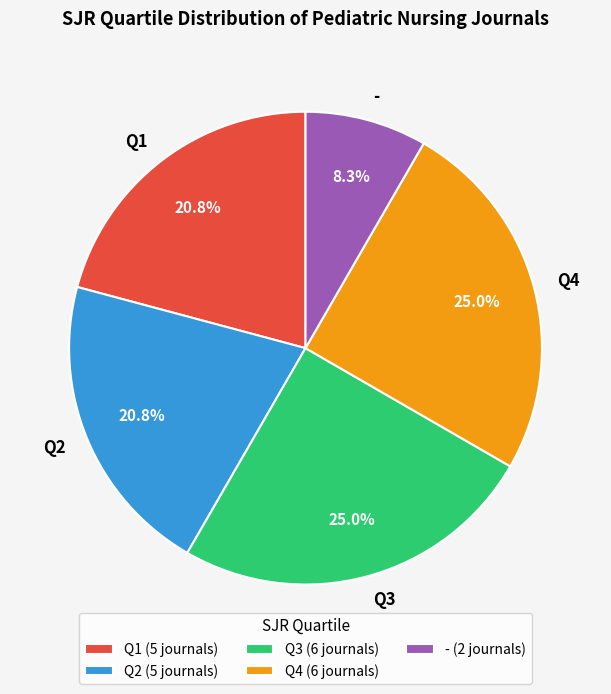

How much of the chart is everything except Q2?

79.2%